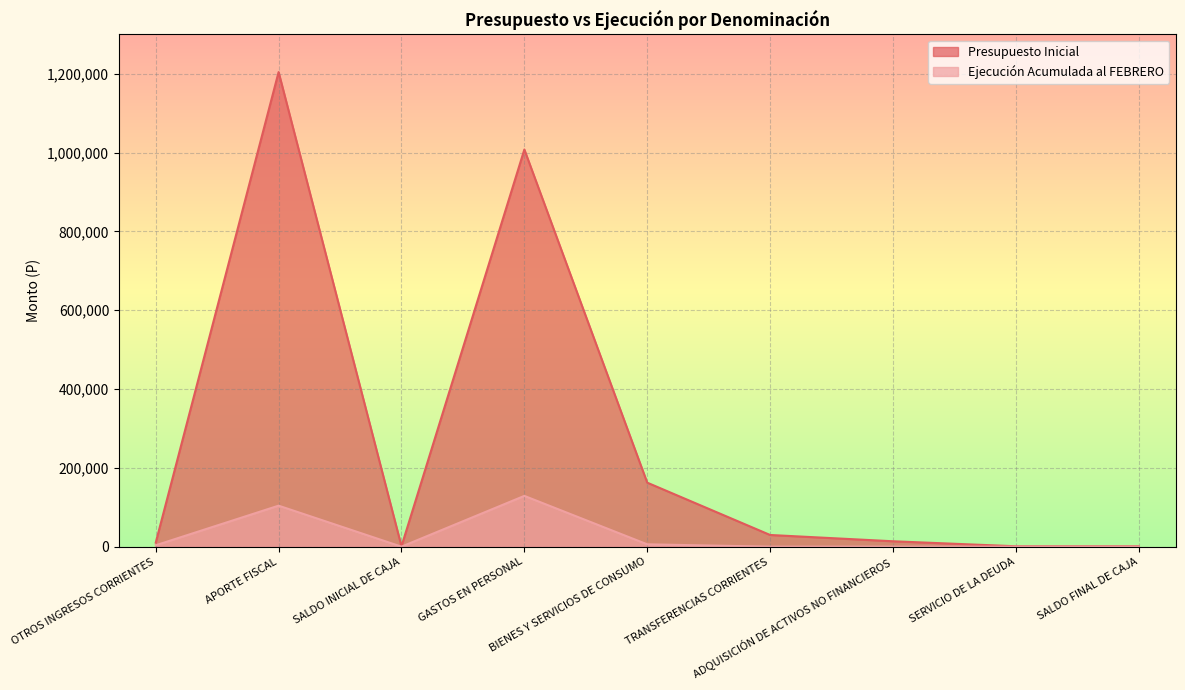

At how many categories does at least one series exceed 573051?

2